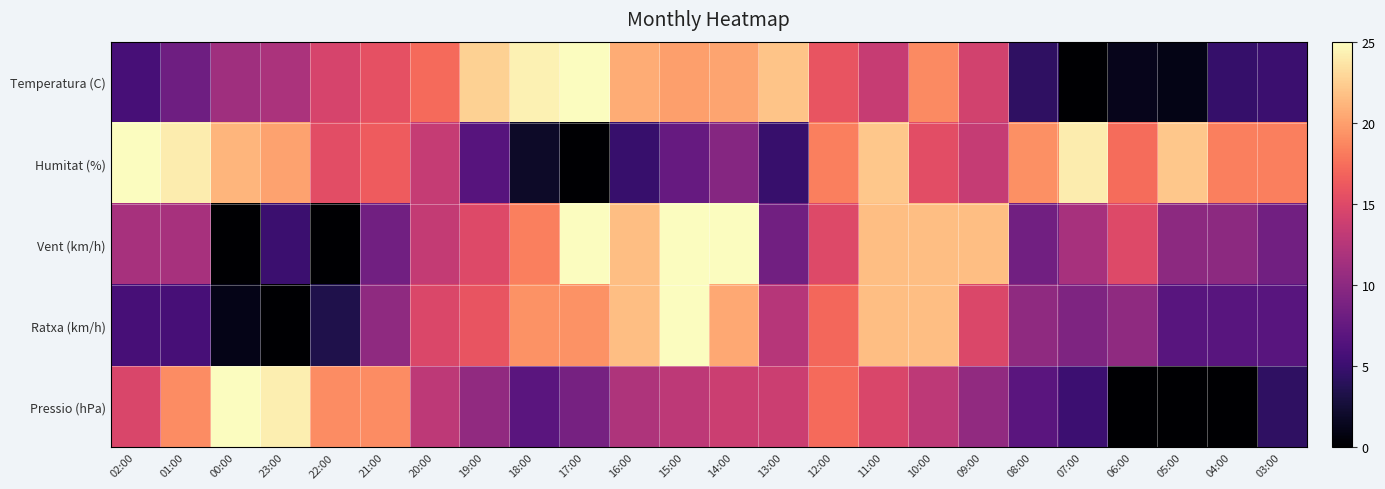

Reading left to right, what are all the values shown in this chart?

Temperatura (C): 02:00=5.7	01:00=8.1	00:00=11.1	23:00=11.8	22:00=14.5	21:00=15.5	20:00=17.2	19:00=22.6	18:00=24.3	17:00=25.0	16:00=20.6	15:00=19.9	14:00=20.3	13:00=22.0	12:00=15.9	11:00=13.5	10:00=18.9	09:00=14.2	08:00=4.4	07:00=0.0	06:00=1.4	05:00=1.0	04:00=4.7	03:00=5.1
Humitat (%): 02:00=25.0	01:00=24.0	00:00=21.2	23:00=20.2	22:00=15.4	21:00=16.3	20:00=13.5	19:00=6.7	18:00=1.9	17:00=0.0	16:00=4.8	15:00=7.7	14:00=9.6	13:00=4.8	12:00=18.3	11:00=22.1	10:00=15.4	09:00=13.5	08:00=19.2	07:00=24.0	06:00=17.3	05:00=22.1	04:00=18.3	03:00=18.3
Vent (km/h): 02:00=11.7	01:00=11.7	00:00=0.0	23:00=5.0	22:00=0.0	21:00=8.3	20:00=13.3	19:00=15.0	18:00=18.3	17:00=25.0	16:00=21.7	15:00=25.0	14:00=25.0	13:00=8.3	12:00=15.0	11:00=21.7	10:00=21.7	09:00=21.7	08:00=8.3	07:00=11.7	06:00=15.0	05:00=10.0	04:00=10.0	03:00=8.3
Ratxa (km/h): 02:00=5.7	01:00=5.7	00:00=1.1	23:00=0.0	22:00=3.4	21:00=10.2	20:00=14.8	19:00=15.9	18:00=19.3	17:00=19.3	16:00=21.6	15:00=25.0	14:00=20.5	13:00=12.5	12:00=17.0	11:00=21.6	10:00=21.6	09:00=14.8	08:00=10.2	07:00=9.1	06:00=10.2	05:00=6.8	04:00=6.8	03:00=6.8
Pressio (hPa): 02:00=14.7	01:00=19.0	00:00=25.0	23:00=24.1	22:00=19.0	21:00=19.0	20:00=12.9	19:00=10.3	18:00=6.9	17:00=8.6	16:00=12.1	15:00=12.9	14:00=13.8	13:00=13.8	12:00=17.2	11:00=14.7	10:00=12.9	09:00=10.3	08:00=6.9	07:00=5.2	06:00=0.0	05:00=0.0	04:00=0.0	03:00=4.3